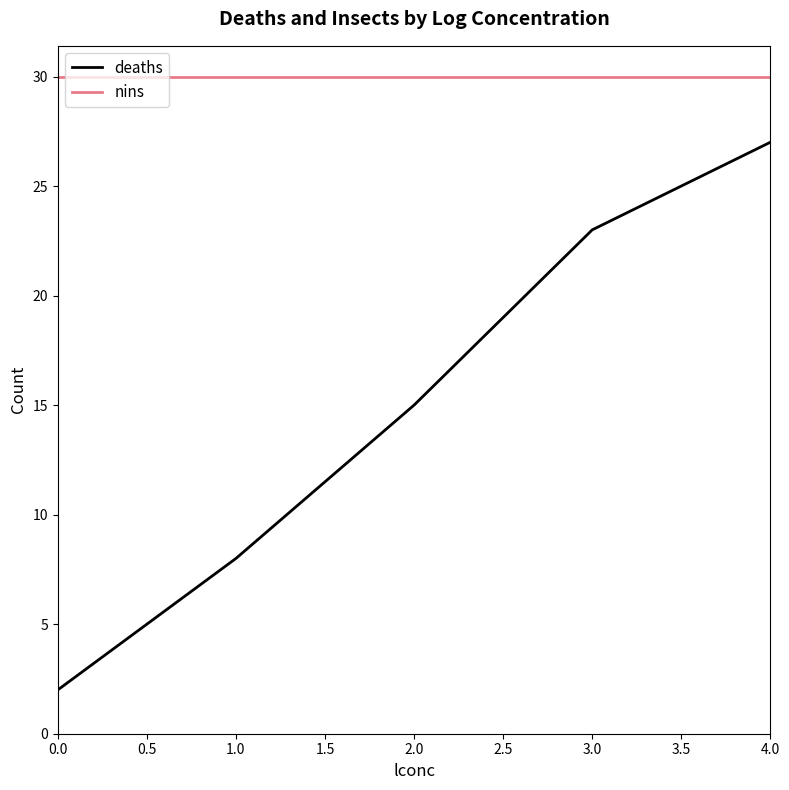

Reading left to right, what are all the values shown in this chart?

deaths: 2	8	15	23	27
nins: 30	30	30	30	30